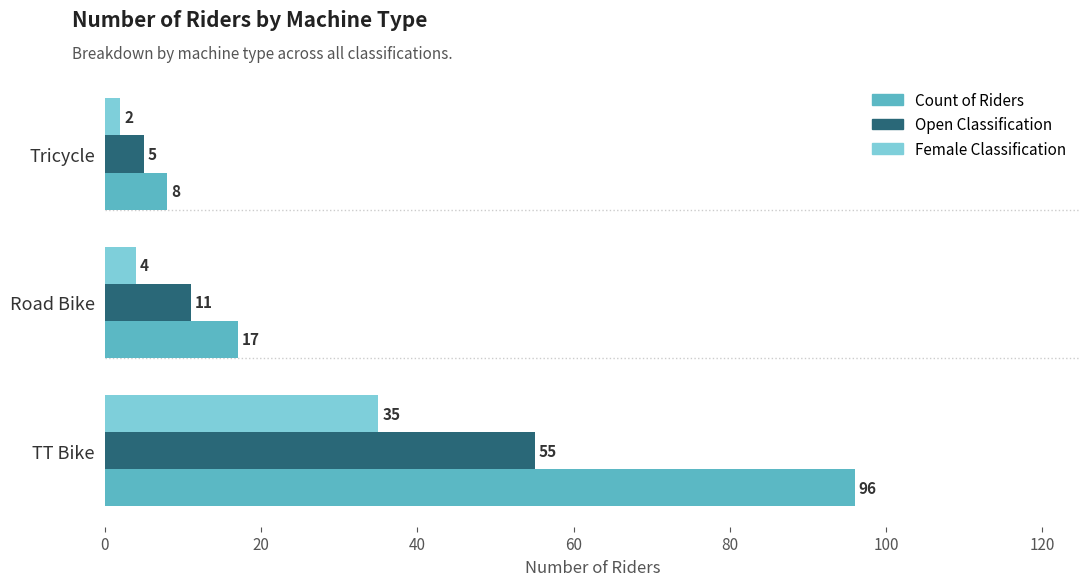

List the series in order of their overall mean, lowest first.

Female Classification, Open Classification, Count of Riders